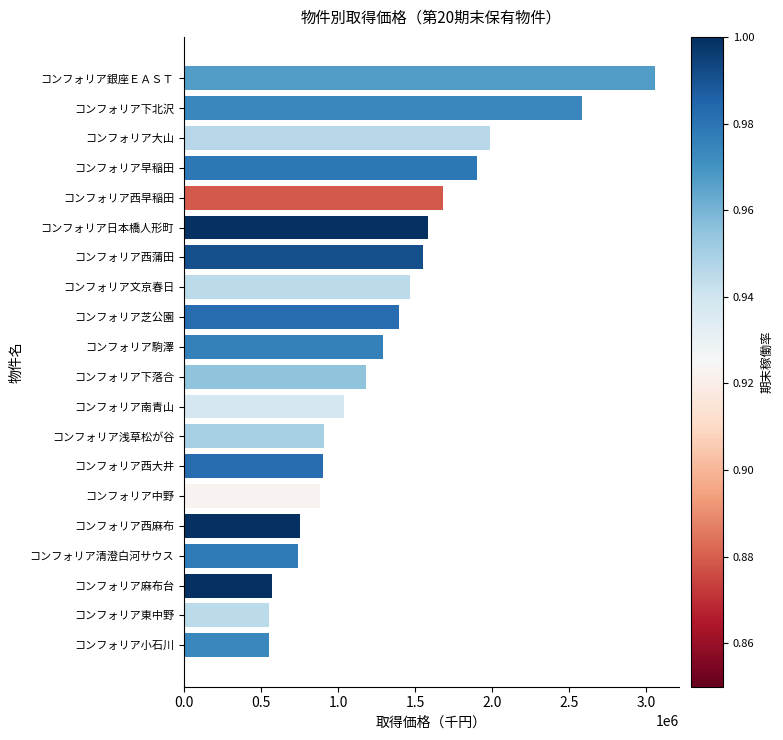

What is the greatest value displayed?

3059000